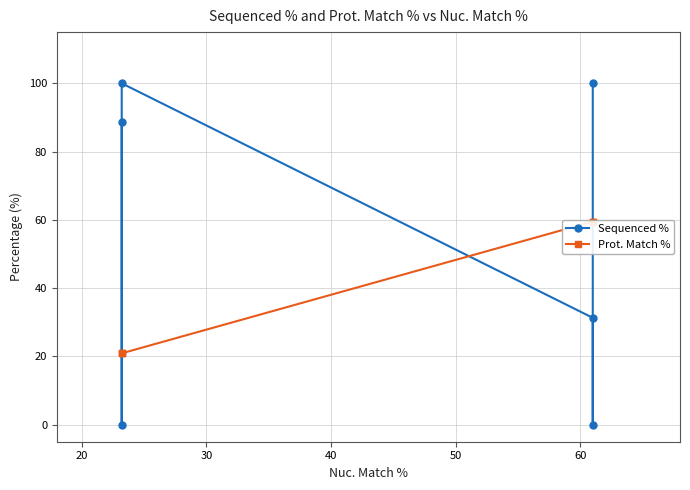

What are all the series names shown in the legend?

Sequenced %, Prot. Match %